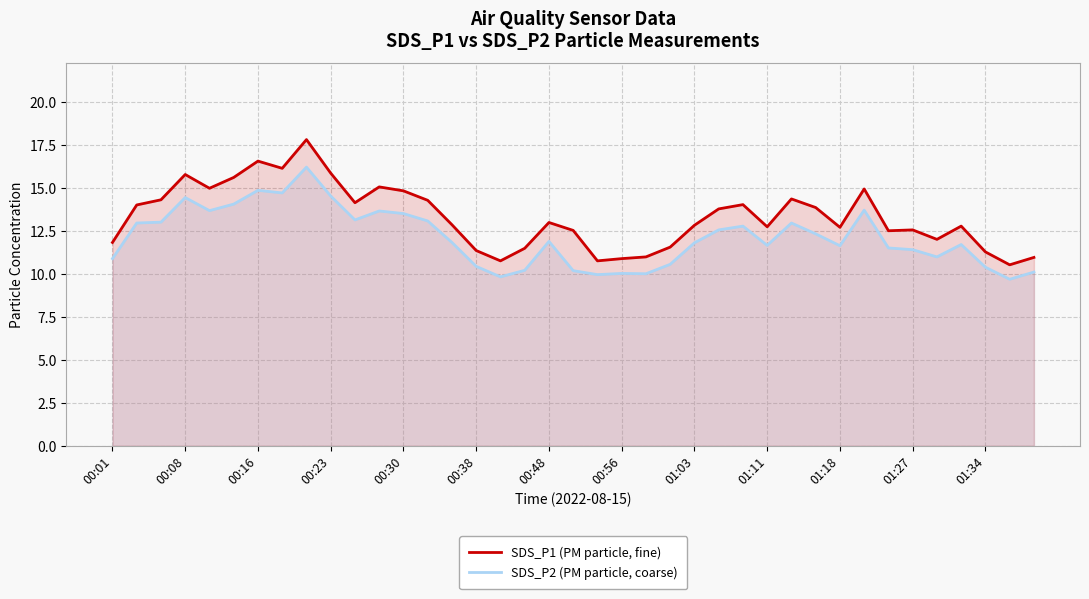

How many series are shown in this chart?

2